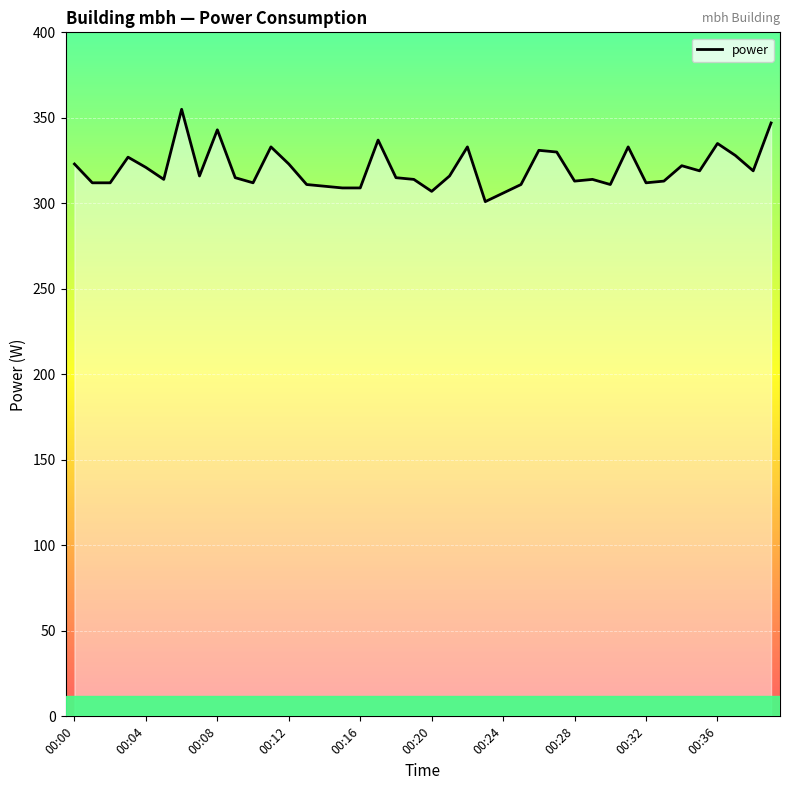

Count the number of data series in this chart.

1